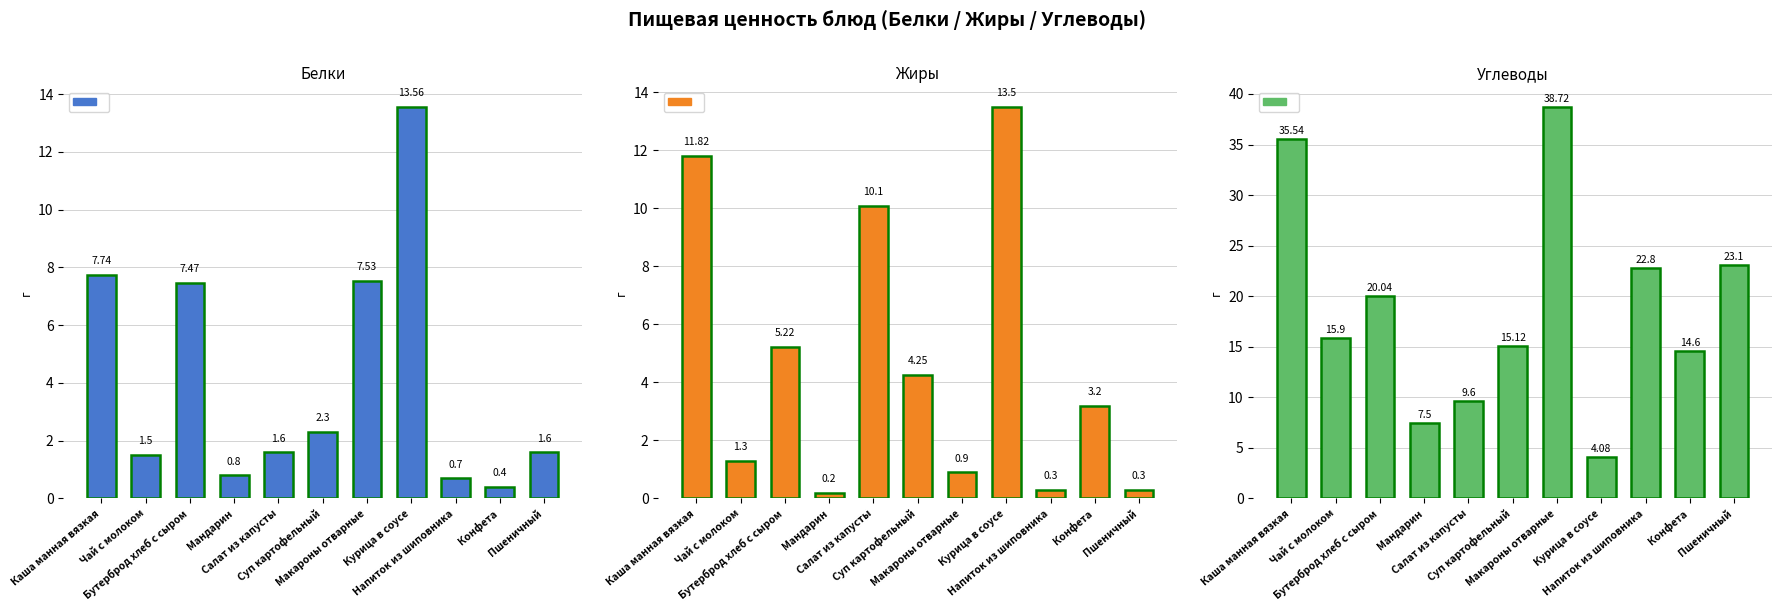

What is the difference between the maximum and minimum values in the Углеводы series?

34.6